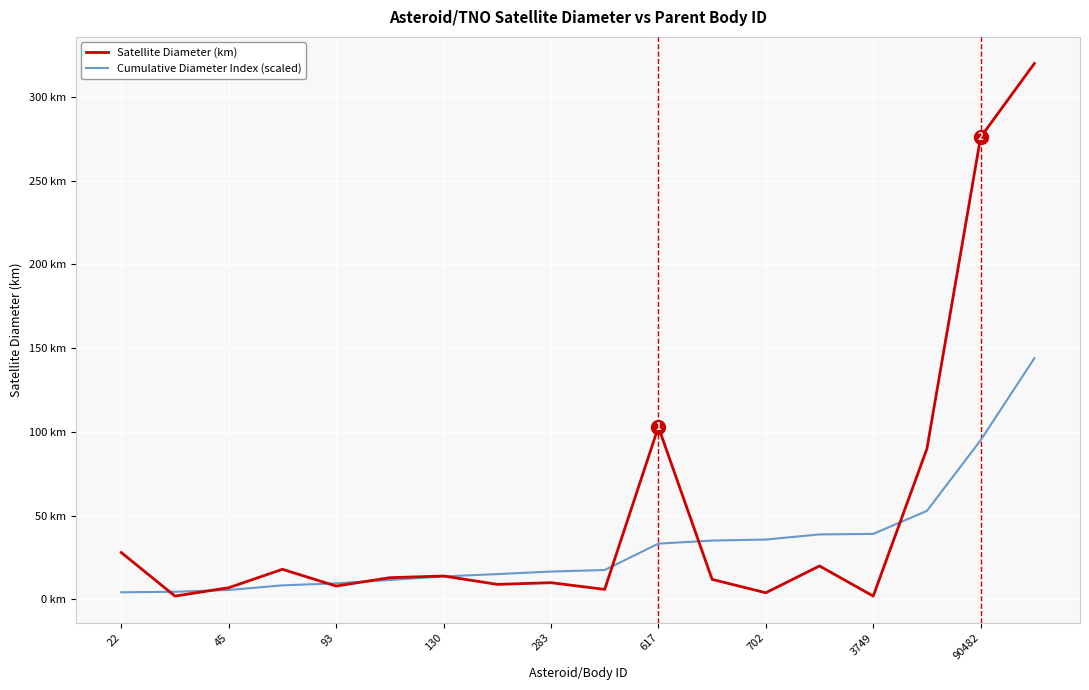

At which category does the chart reach its peak across all series?

17